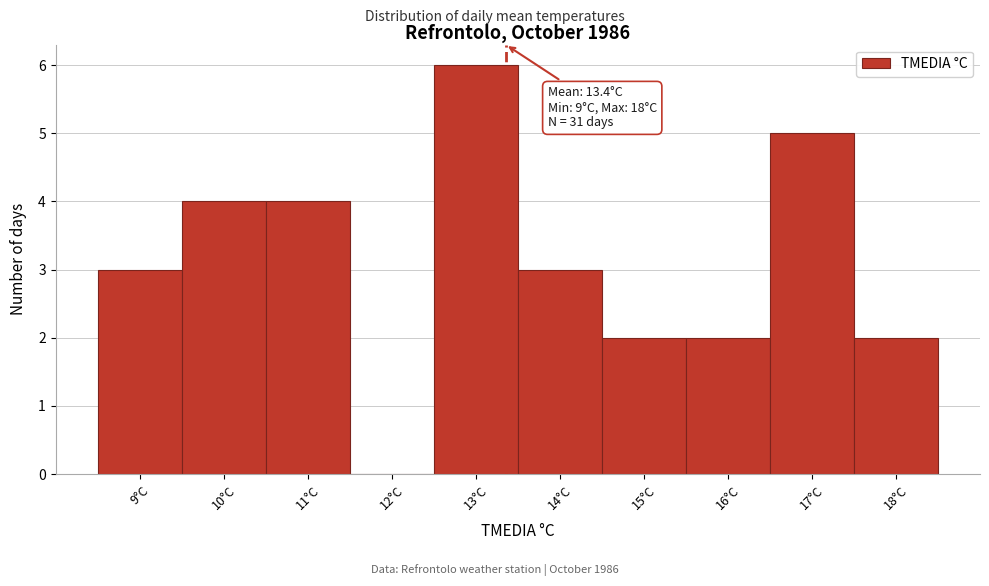

Over which range of the x-axis is the bar tallest?

12.5 to 13.5